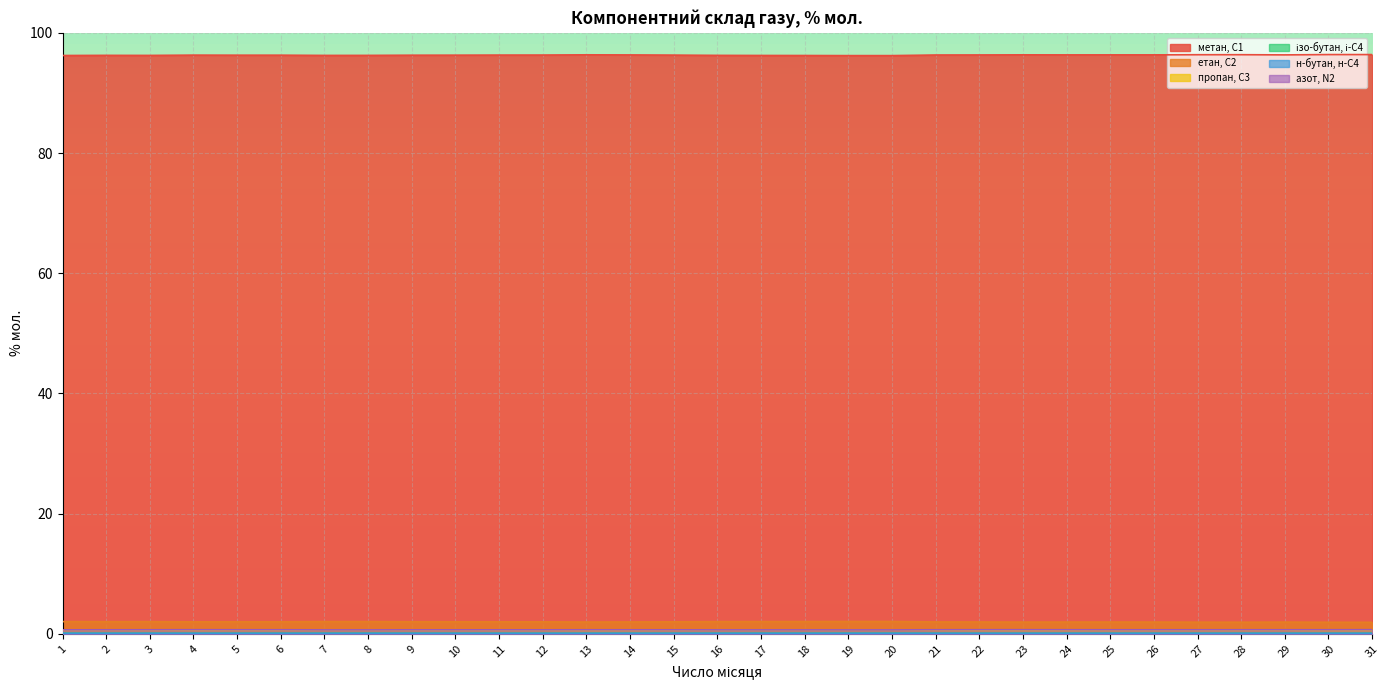

In метан, С1, how many points are lower than both neighbors (excluding endpoints)?

6